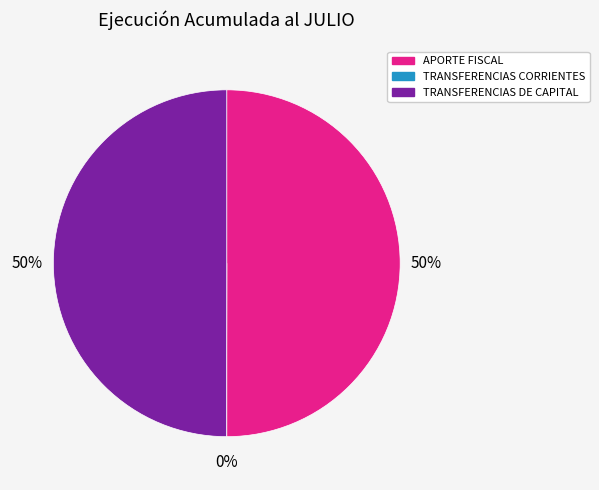

To the nearest percent, what percentage of the pie is APORTE FISCAL?

50%